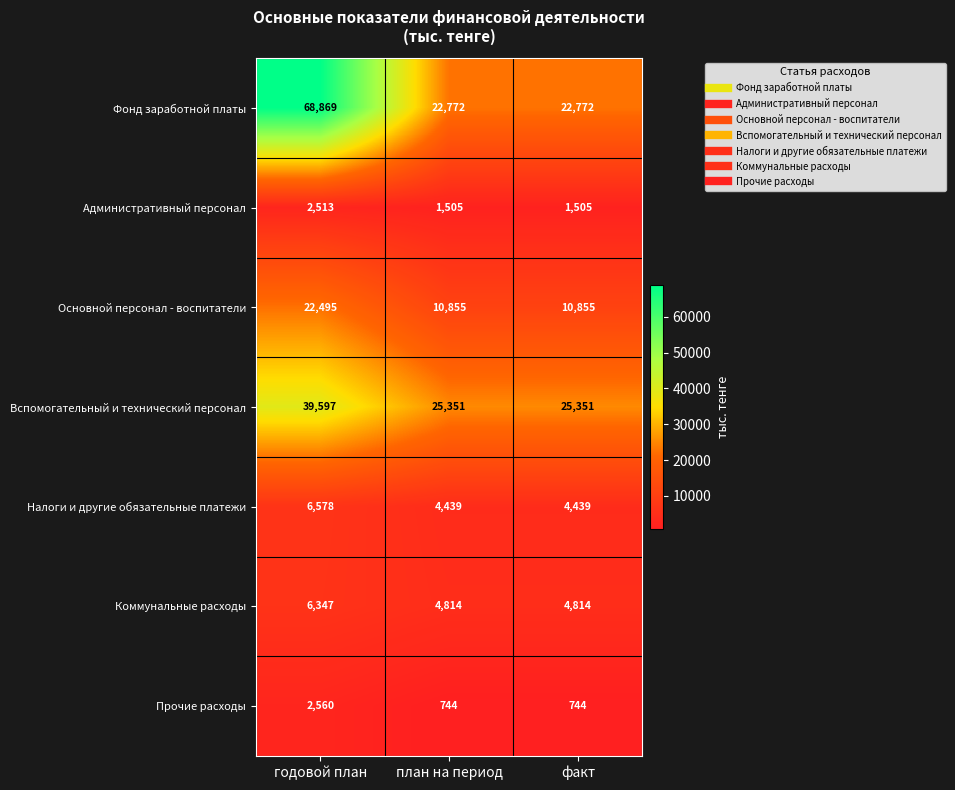

At which category is the sum across all series the highest?

годовой план